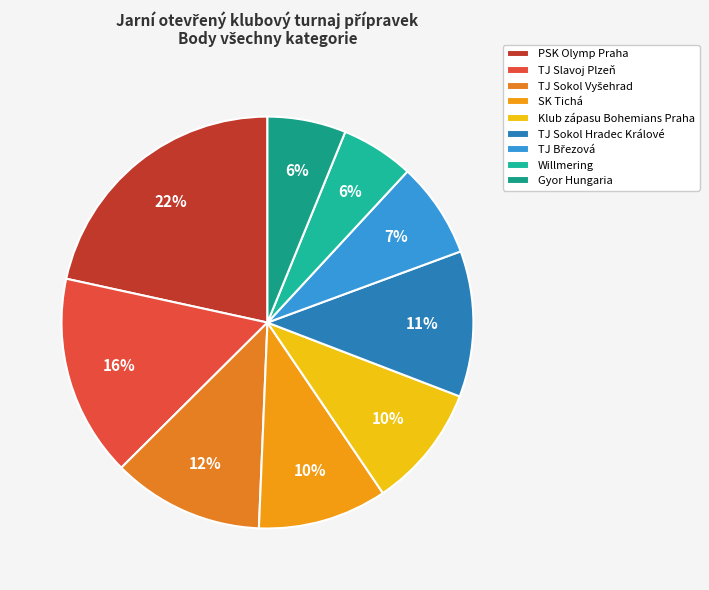

How many segments does this pie chart have?

9